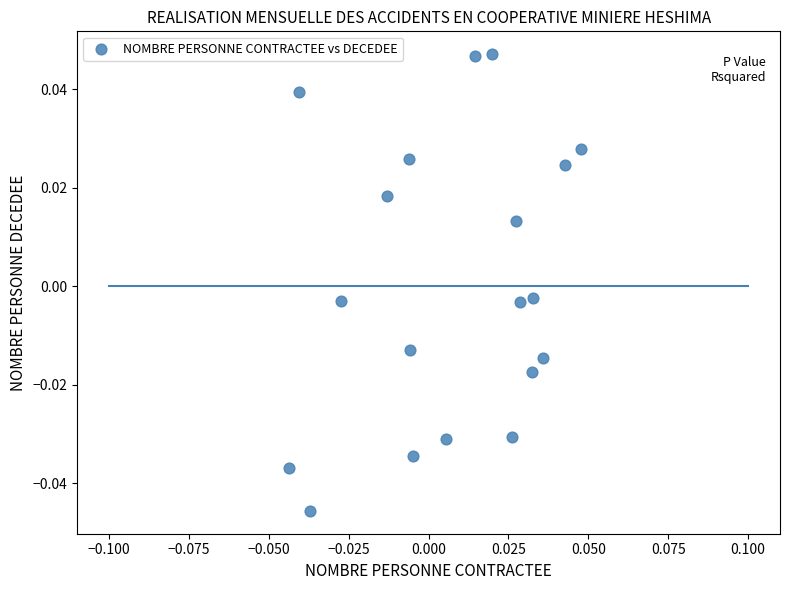

How many data points are displayed?

19